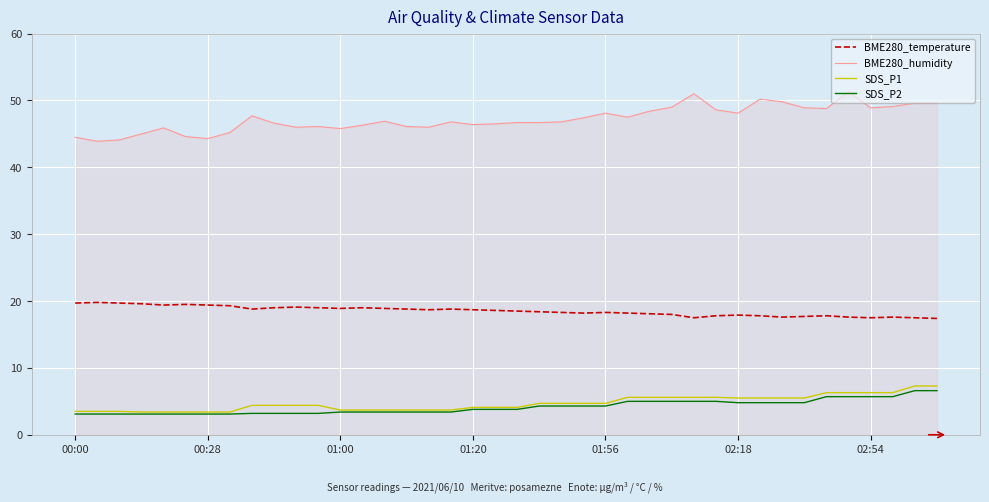

Which series has the widest spread of values?

BME280_humidity